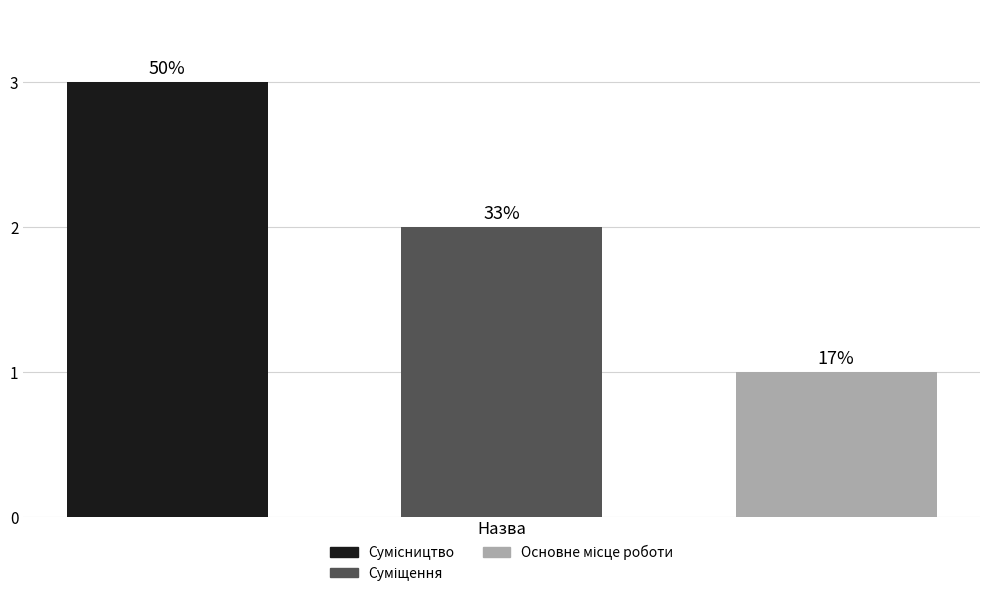

How many bars are there in total?

3